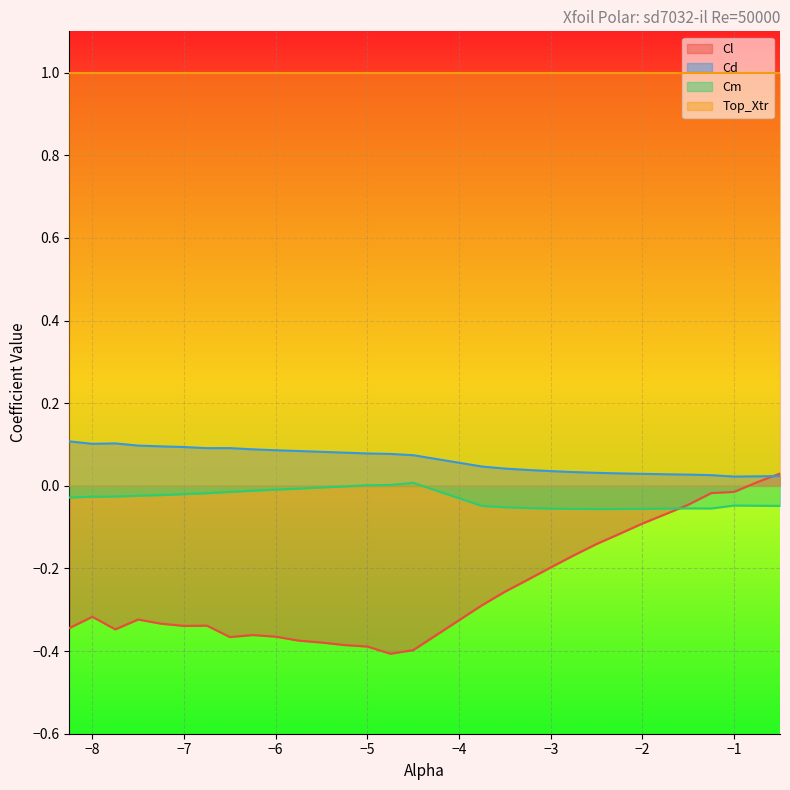

What are all the series names shown in the legend?

Cl, Cd, Cm, Top_Xtr